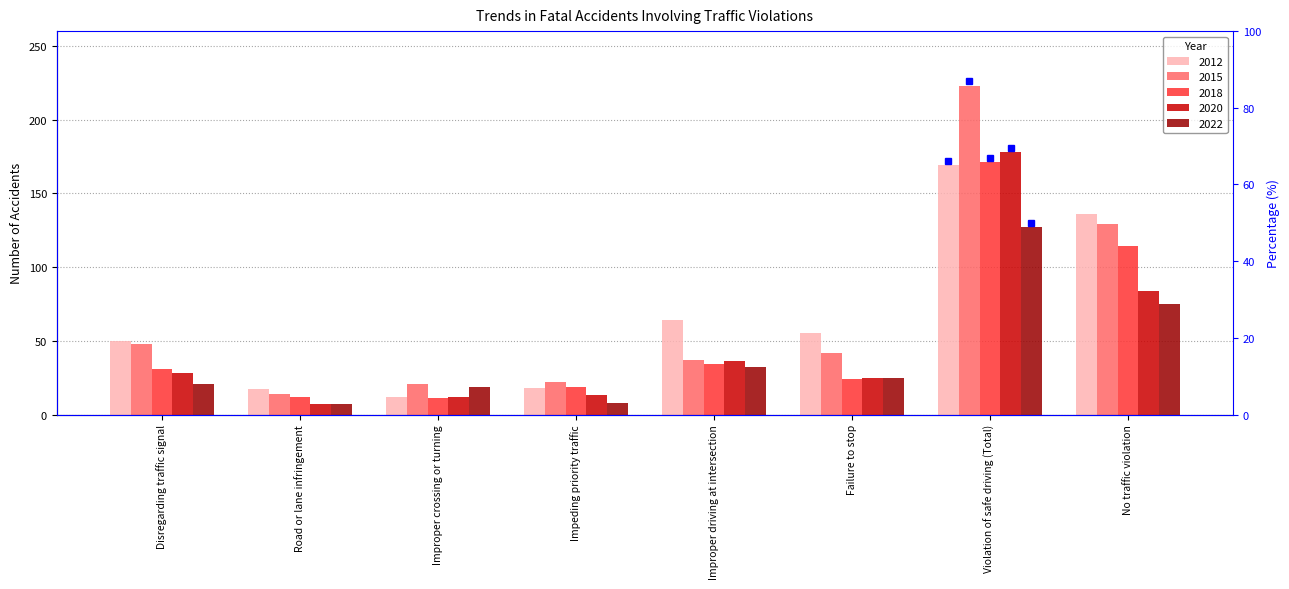

Reading right to left, what are all the values shown in this chart?

2012: No traffic violation=136	Violation of safe driving (Total)=169	Failure to stop=55	Improper driving at intersection=64	Impeding priority traffic=18	Improper crossing or turning=12	Road or lane infringement=17	Disregarding traffic signal=50
2015: No traffic violation=129	Violation of safe driving (Total)=223	Failure to stop=42	Improper driving at intersection=37	Impeding priority traffic=22	Improper crossing or turning=21	Road or lane infringement=14	Disregarding traffic signal=48
2018: No traffic violation=114	Violation of safe driving (Total)=171	Failure to stop=24	Improper driving at intersection=34	Impeding priority traffic=19	Improper crossing or turning=11	Road or lane infringement=12	Disregarding traffic signal=31
2020: No traffic violation=84	Violation of safe driving (Total)=178	Failure to stop=25	Improper driving at intersection=36	Impeding priority traffic=13	Improper crossing or turning=12	Road or lane infringement=7	Disregarding traffic signal=28
2022: No traffic violation=75	Violation of safe driving (Total)=127	Failure to stop=25	Improper driving at intersection=32	Impeding priority traffic=8	Improper crossing or turning=19	Road or lane infringement=7	Disregarding traffic signal=21